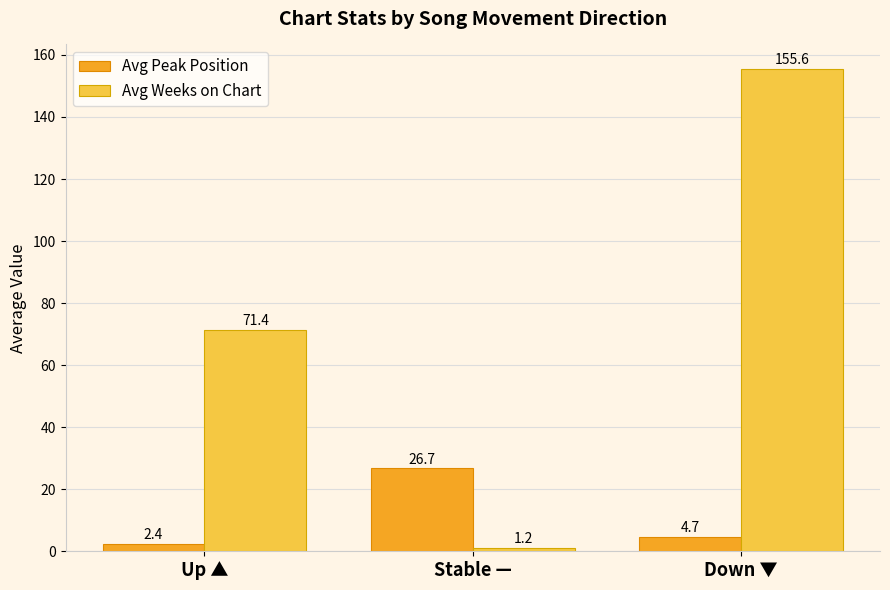

True or false: Avg Weeks on Chart has a value of 94.2 at Up ▲.

False